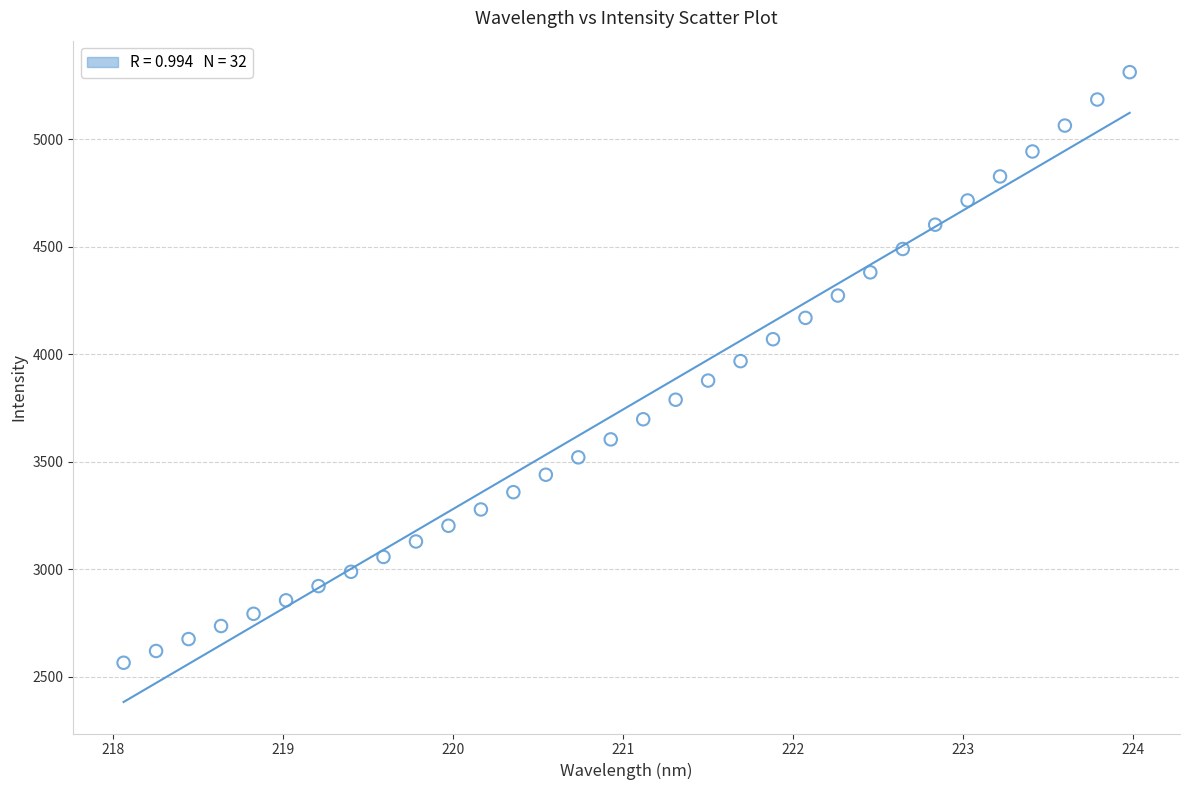

What is the range of X values (max minus min)?

5.9